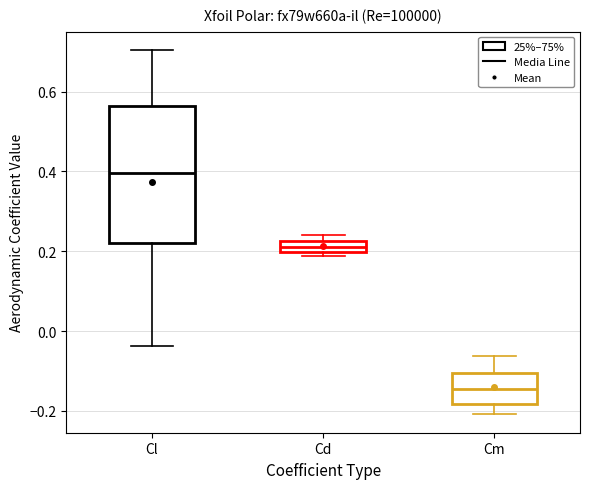

Comparing the boxes themselves (not the whiskers), which one is the tallest?

Cl